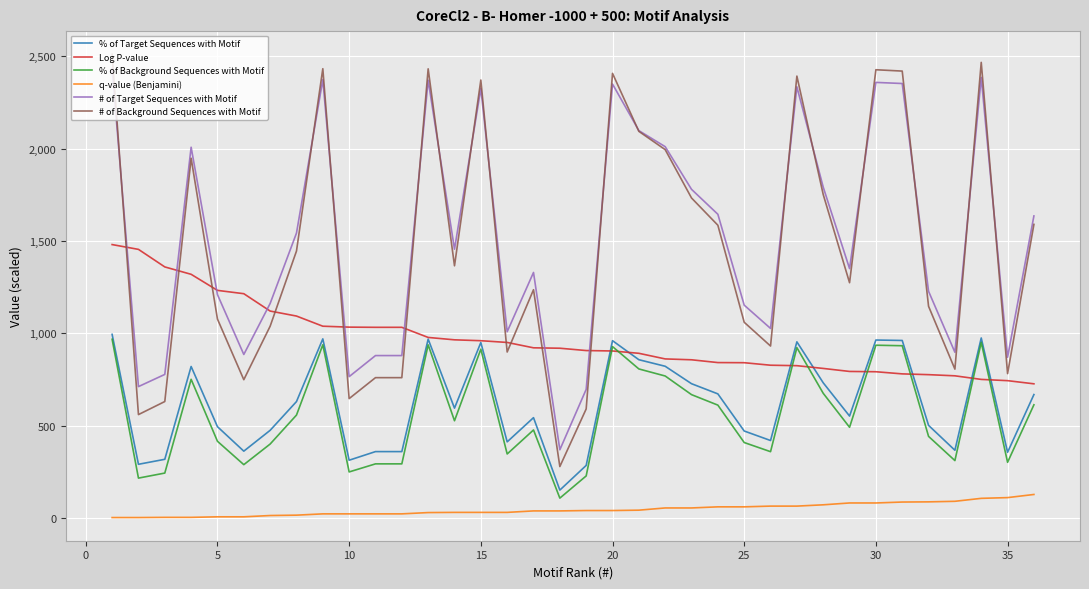

True or false: Log P-value and q-value (Benjamini) cross at least once.

False